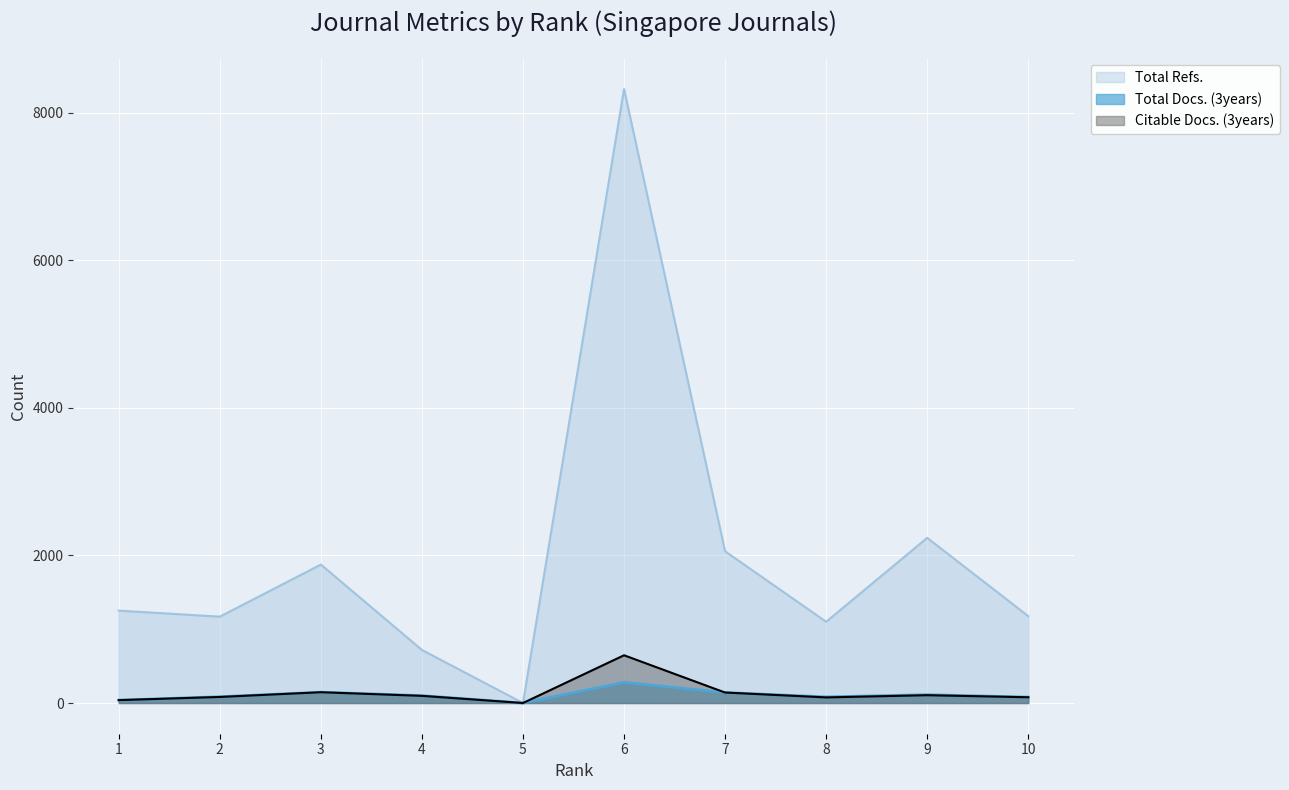

What are all the series names shown in the legend?

Total Refs., Total Docs. (3years), Citable Docs. (3years)